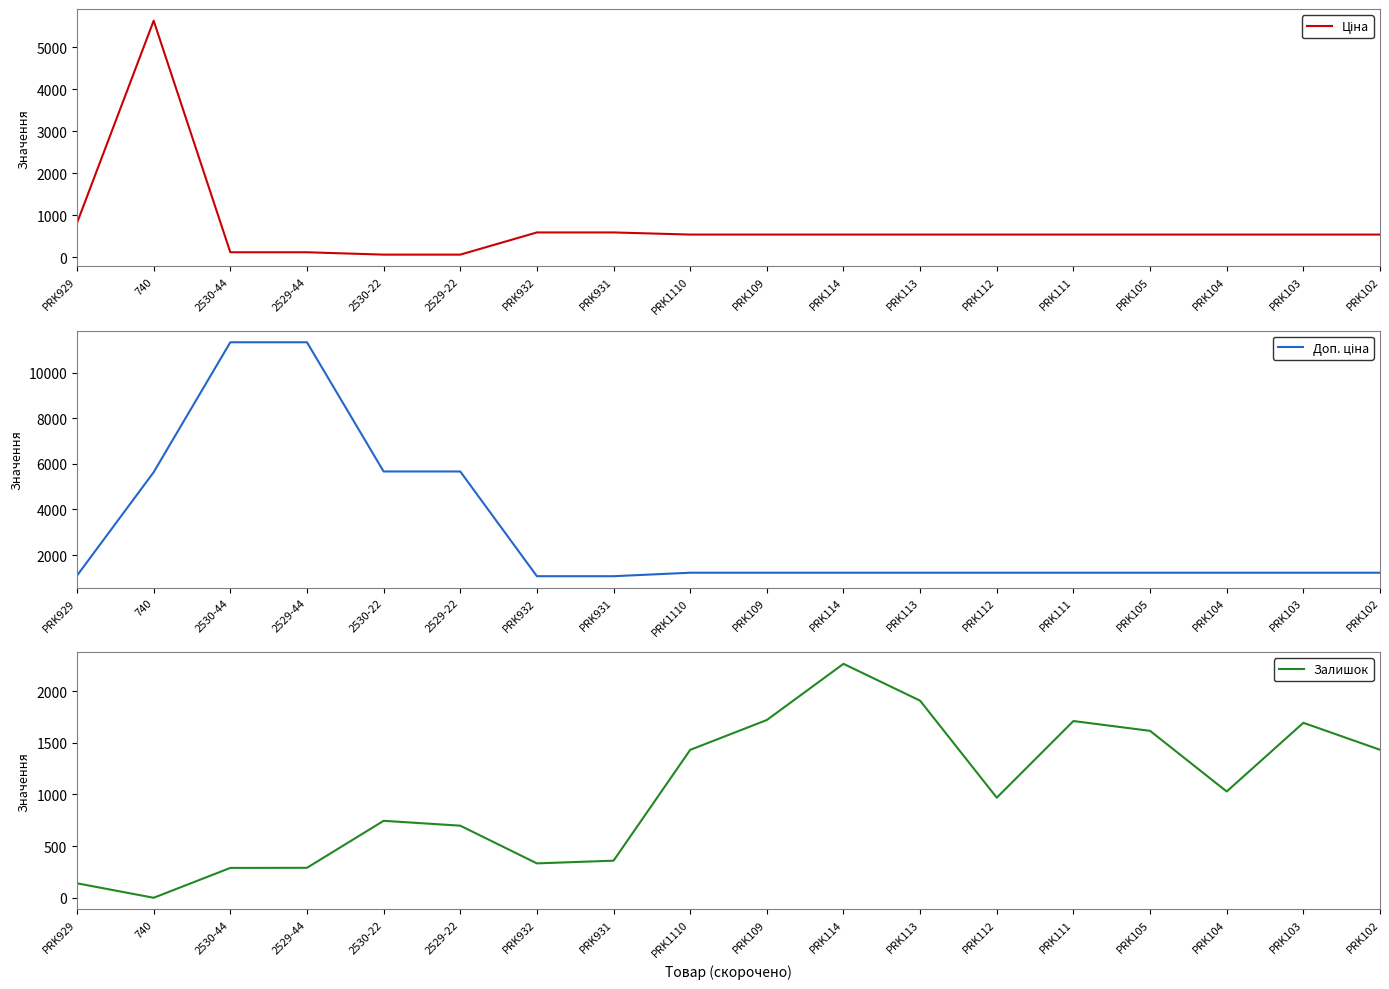

List the labels in order of Ціна value, smallest first.

2530-22, 2529-22, 2530-44, 2529-44, PRK1110, PRK109, PRK114, PRK113, PRK112, PRK111, PRK105, PRK104, PRK103, PRK102, PRK932, PRK931, PRK929, 740